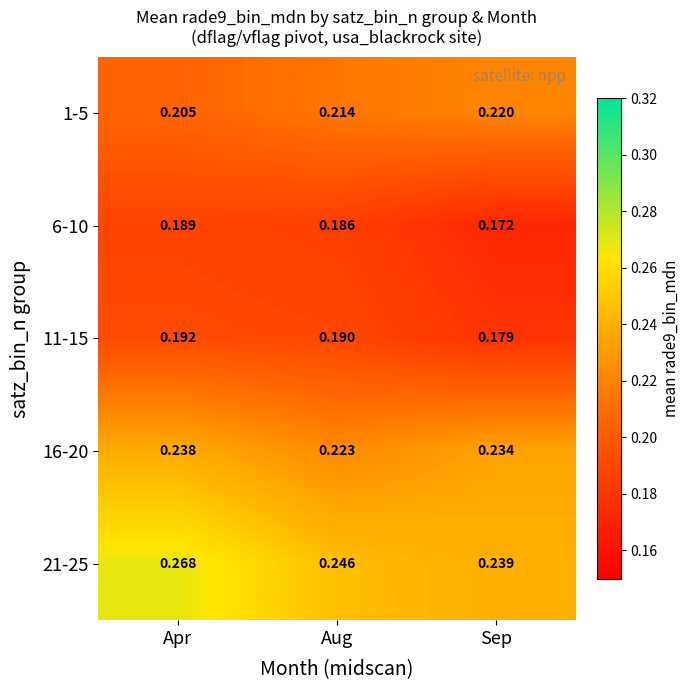

At which category does the chart reach its minimum across all series?

Sep